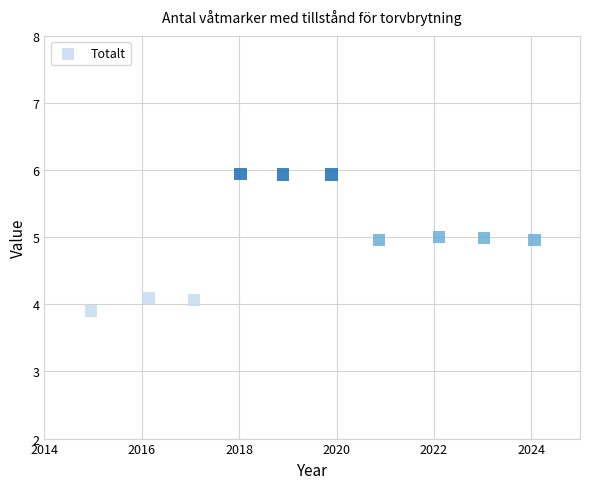

What is the average Y value?

5.0